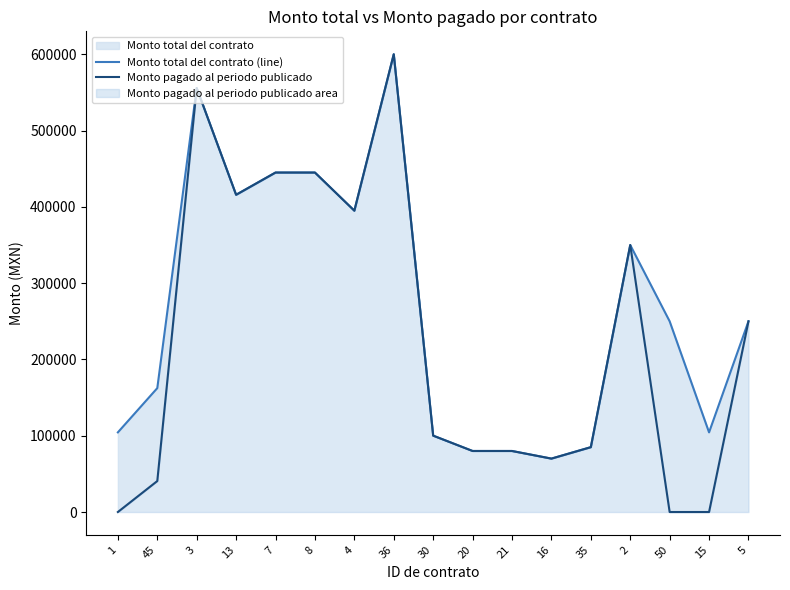

List the labels in order of Monto pagado al periodo publicado value, largest first.

36, 3, 7, 8, 13, 4, 2, 5, 30, 35, 20, 21, 16, 45, 1, 50, 15